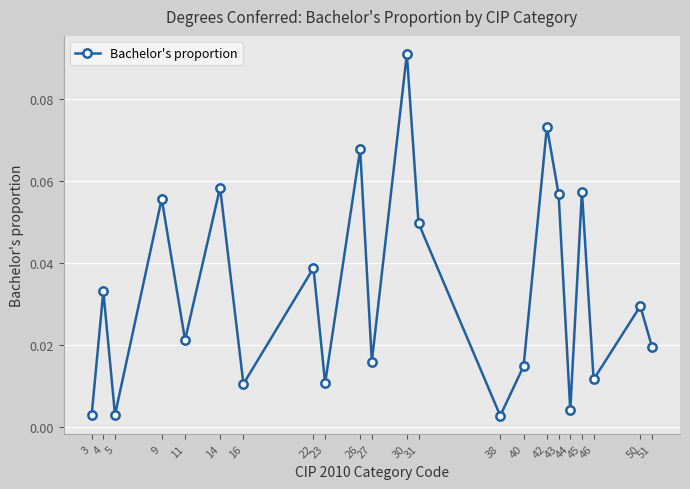

Is it true that the value at 31 is 0.1?

False